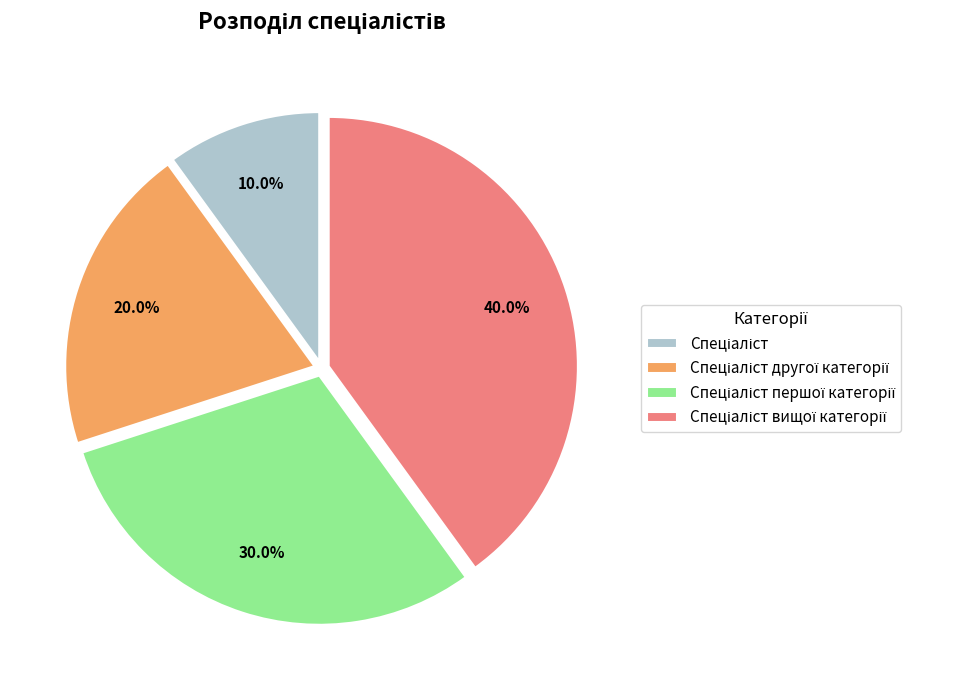

Is there a majority slice in this chart?

No